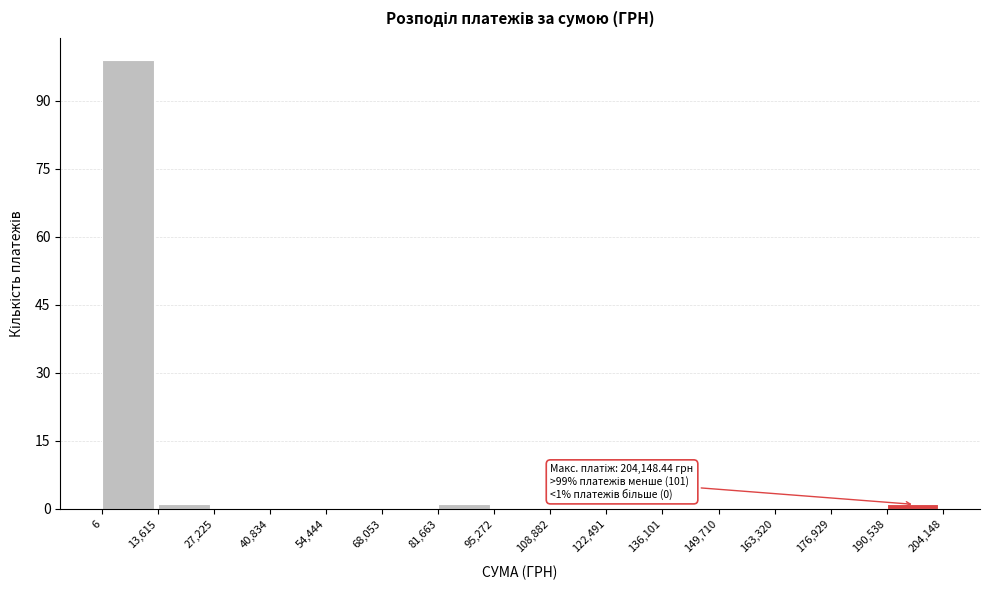

Over which range of the x-axis is the bar tallest?

6 to 13,615